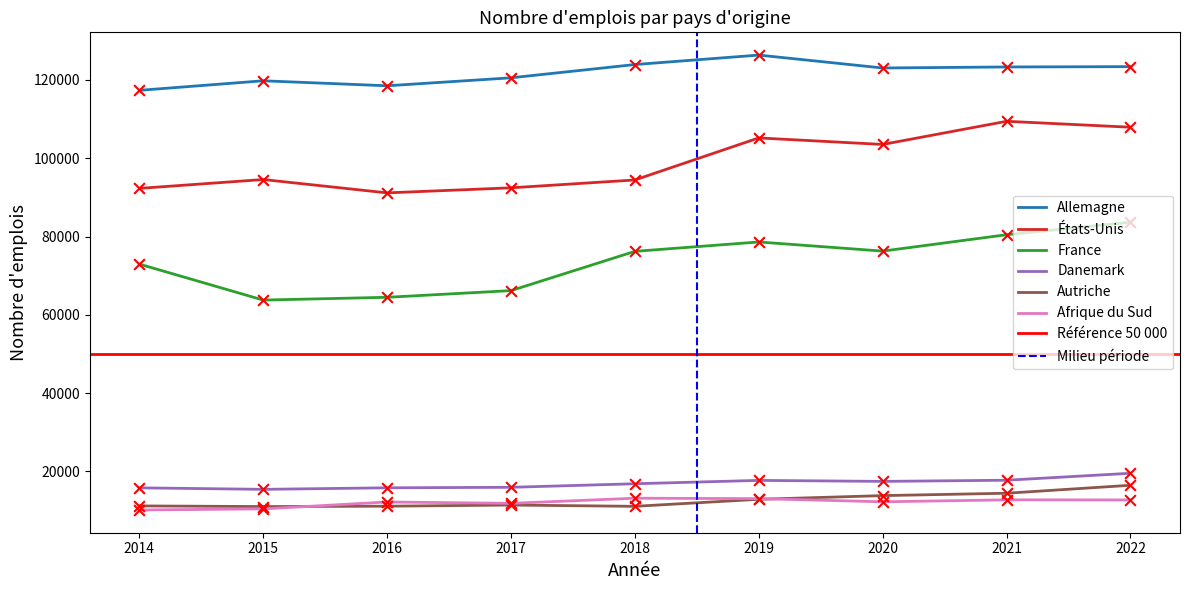

What is the total value across all series at 2022?

363741